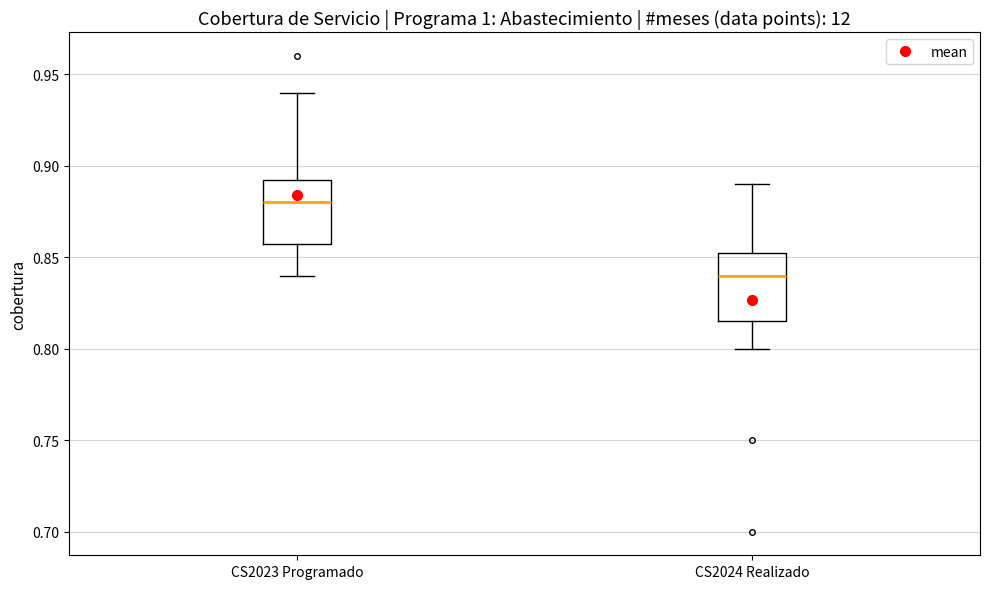

Where is the lower edge of the box for CS2024 Realizado on the y-axis? The values are not printed on the chart, so give them approximately, as read against the axis.

0.815